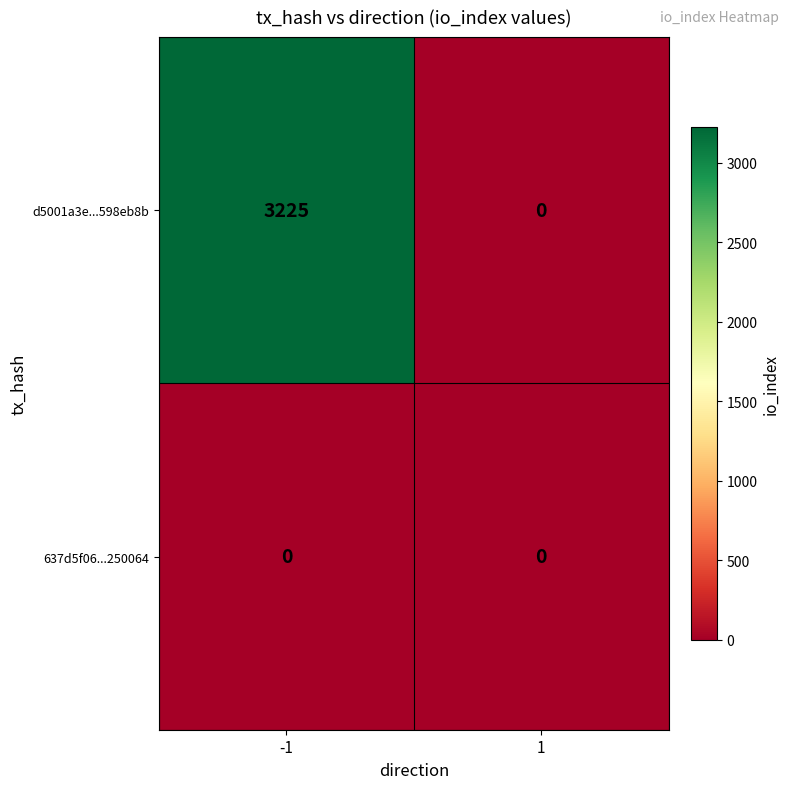

What is the maximum value shown in the chart?

3225